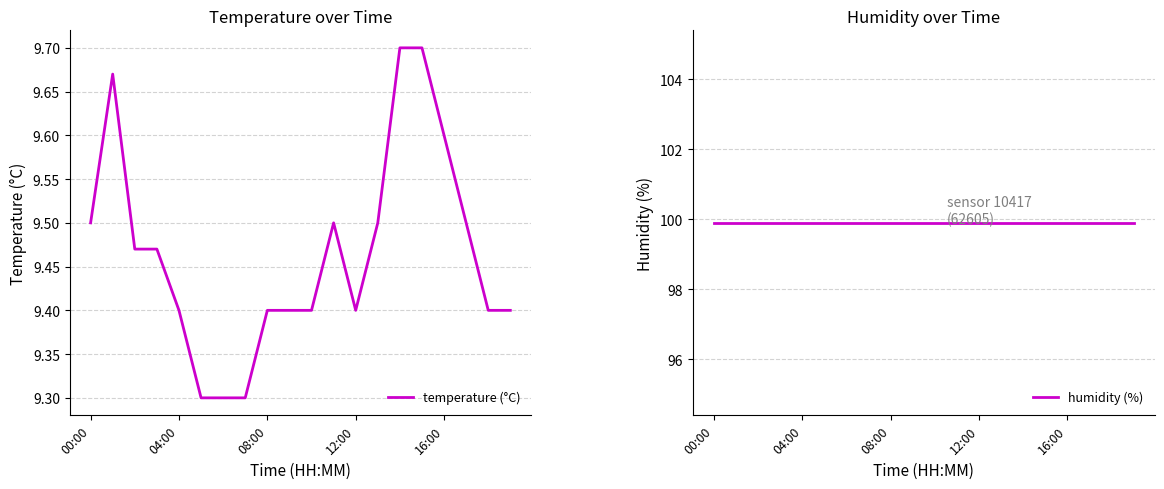

Rank the series by their average value, from highest to lowest.

humidity (%), temperature (°C)